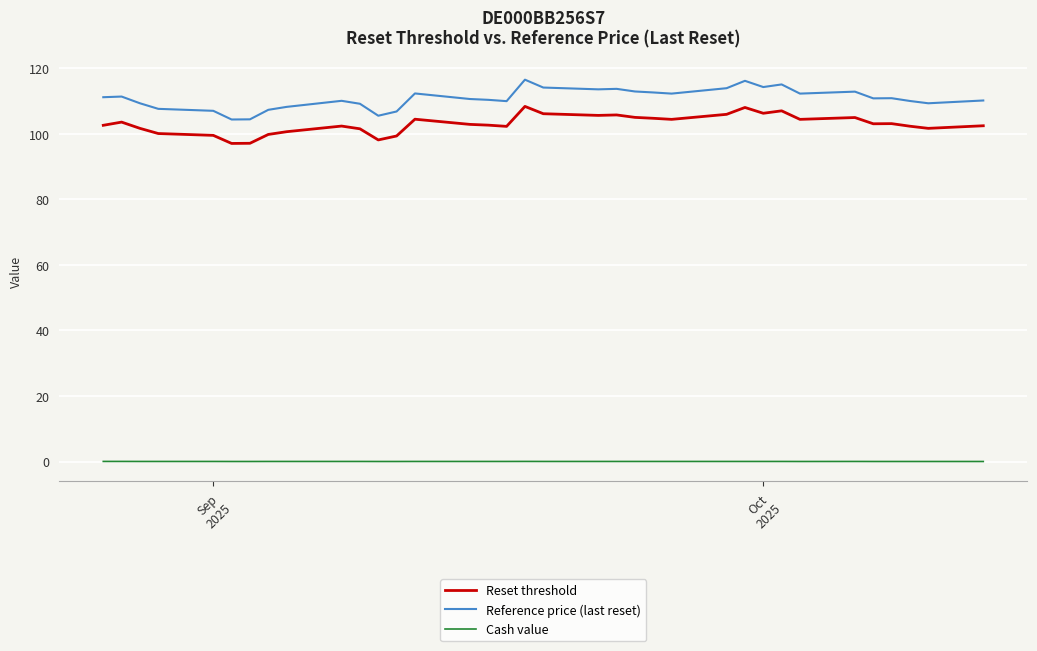

List the series in order of their peak value, highest first.

Reference price (last reset), Reset threshold, Cash value